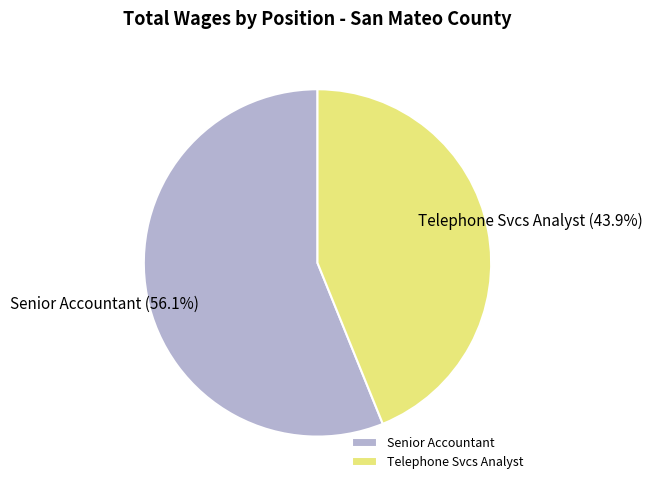

What percentage is NOT represented by Telephone Svcs Analyst?

56.1%